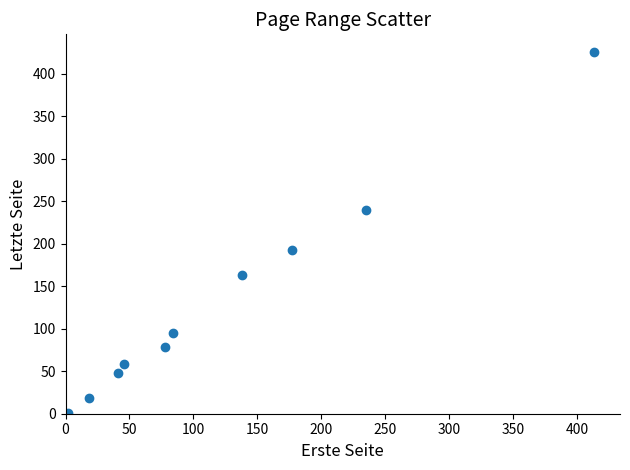

What Y value in the scatter plot is closest to 213?

192